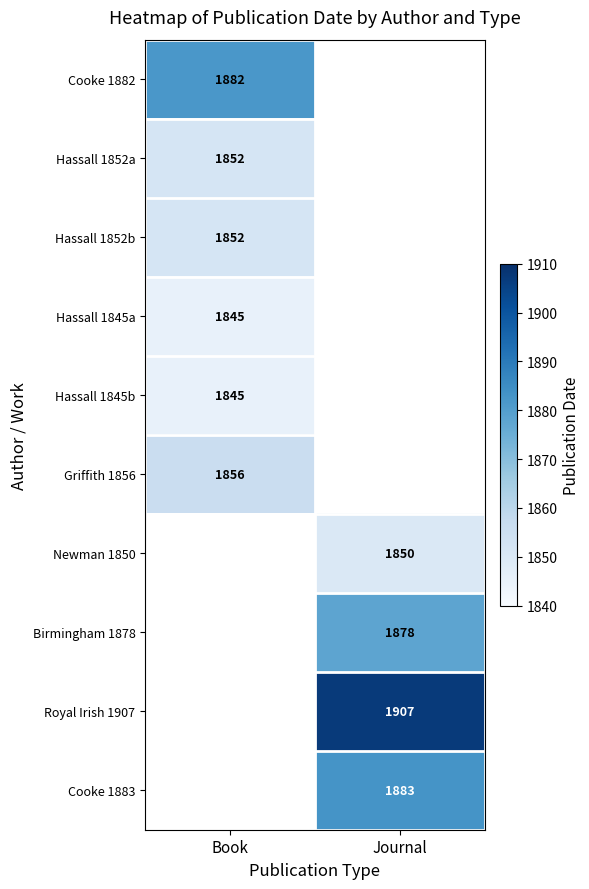

Is the value of Hassall 1852b at Book greater than the value of Hassall 1845b at Book?

Yes